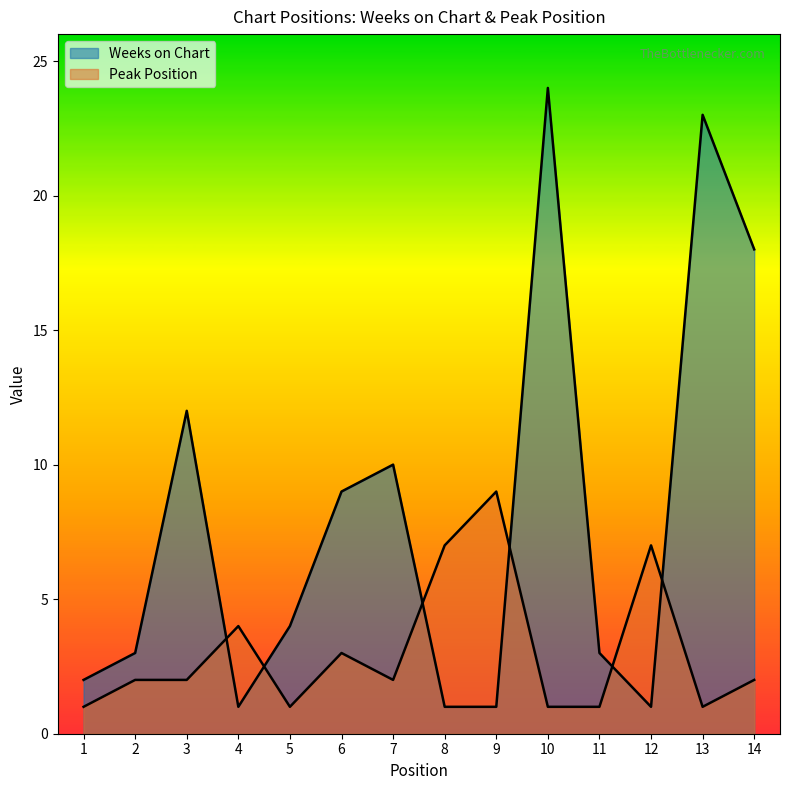

At which category does Weeks on Chart reach its first local valley?

4